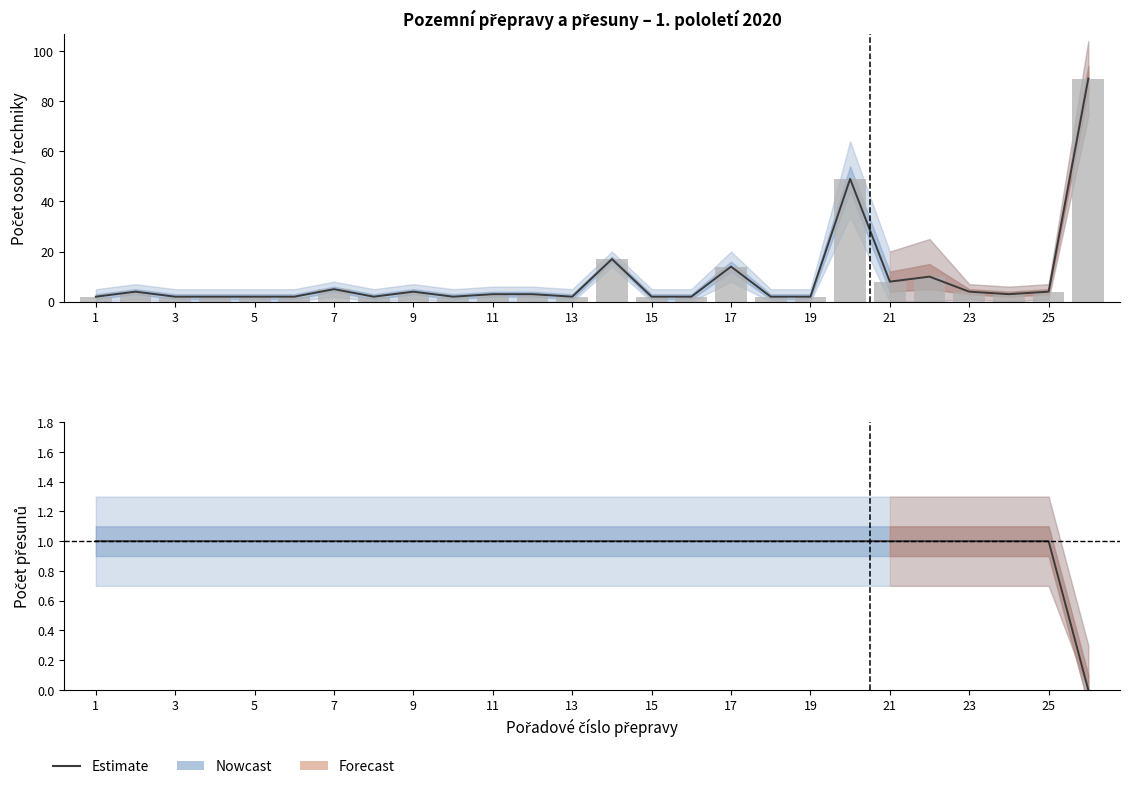

True or false: samost. přesuny has a value of 0 at 23.

False